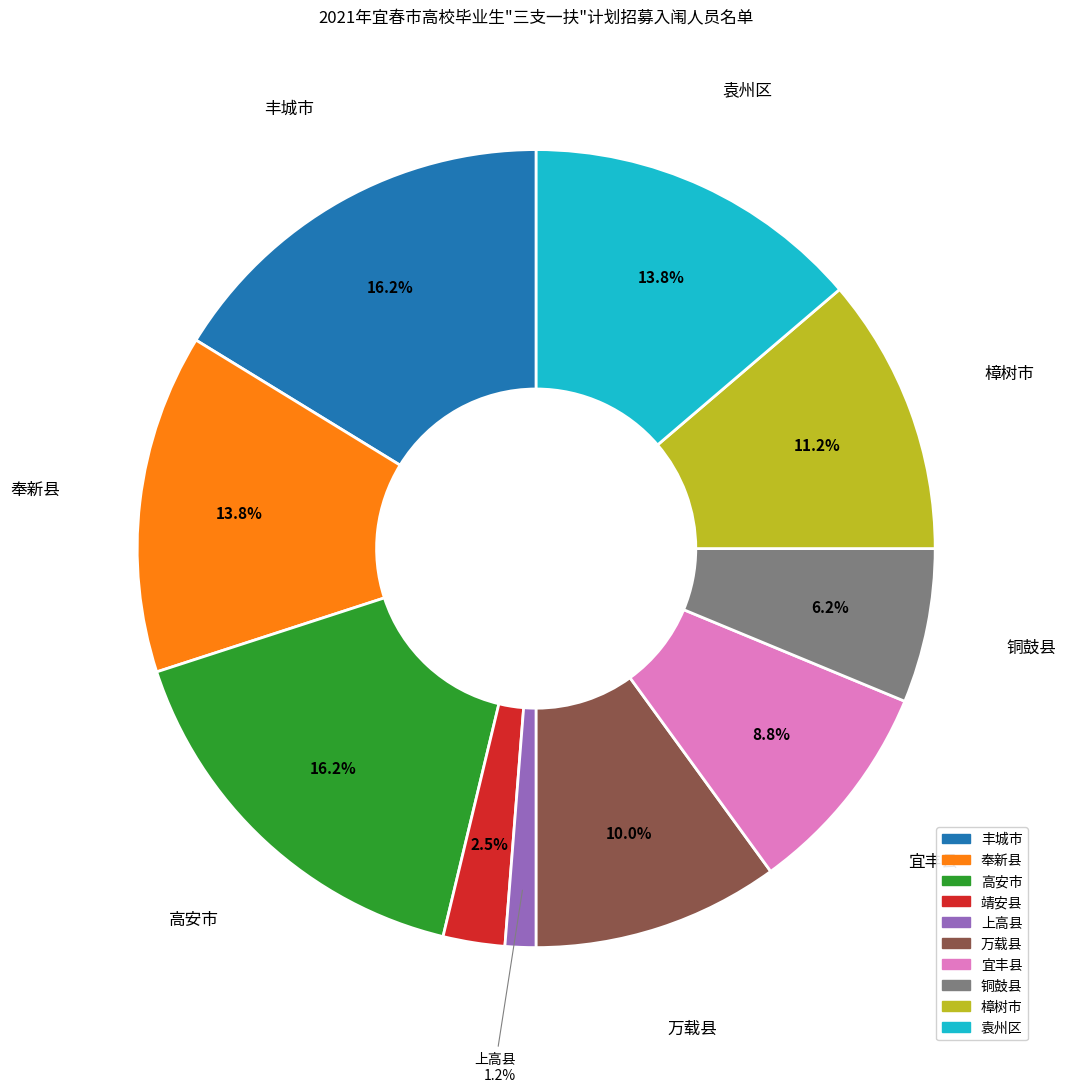

Which category has the smallest portion of the pie?

上高县